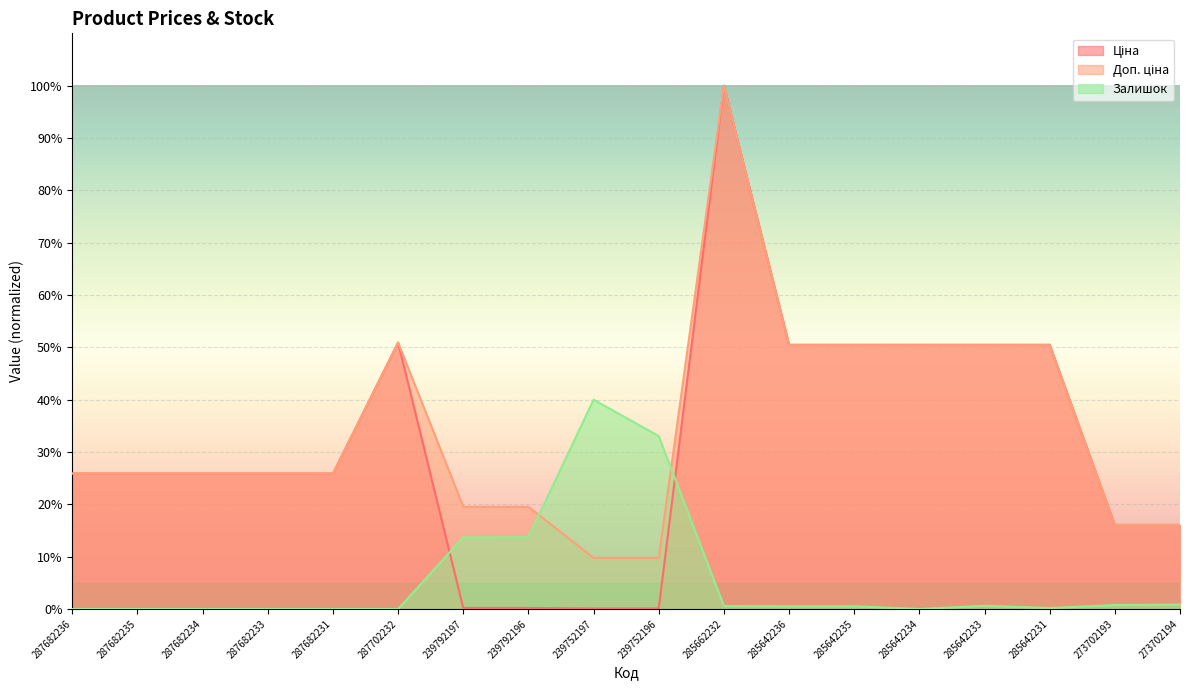

Is it true that Доп. ціна equals 0.1 at 273702194?

False